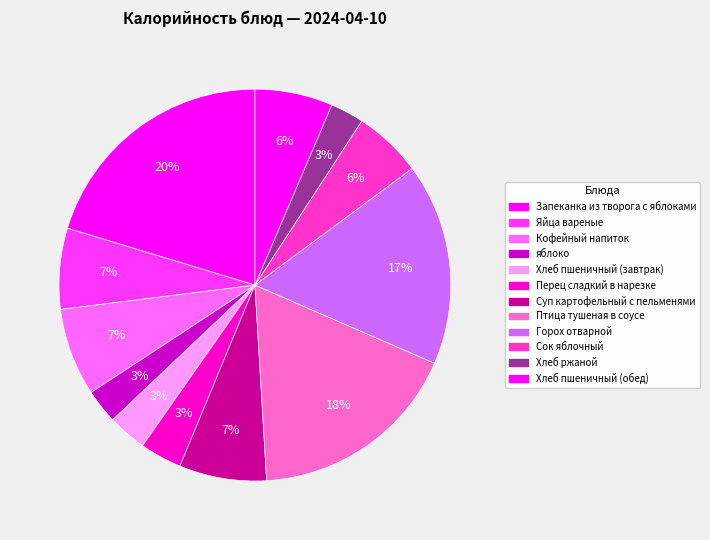

Rank the categories by value from highest to lowest.

Запеканка из творога с яблоками, Птица тушеная в соусе, Горох отварной, Кофейный напиток, Суп картофельный с пельменями, Яйца вареные, Хлеб пшеничный (обед), Сок яблочный, Перец сладкий в нарезке, Хлеб пшеничный (завтрак), яблоко, Хлеб ржаной